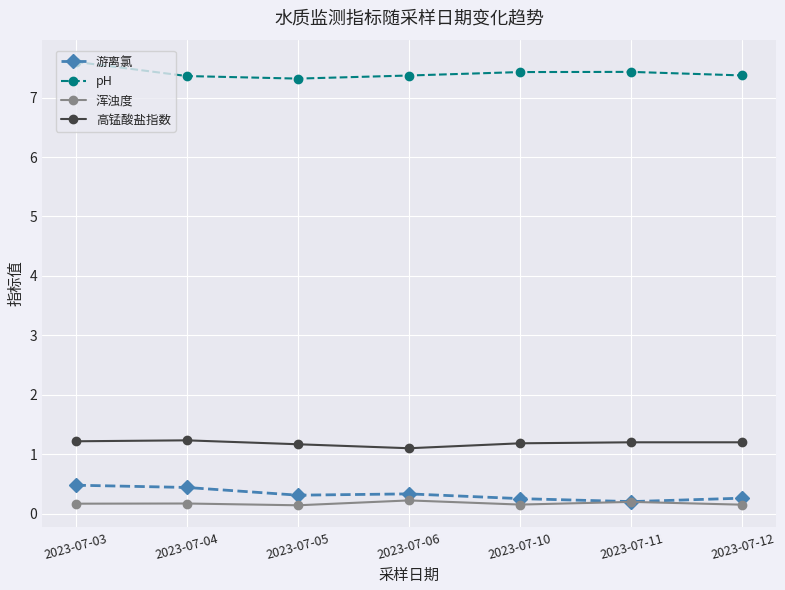

What is the difference between the highest and lowest values at 2023-07-03?

7.4